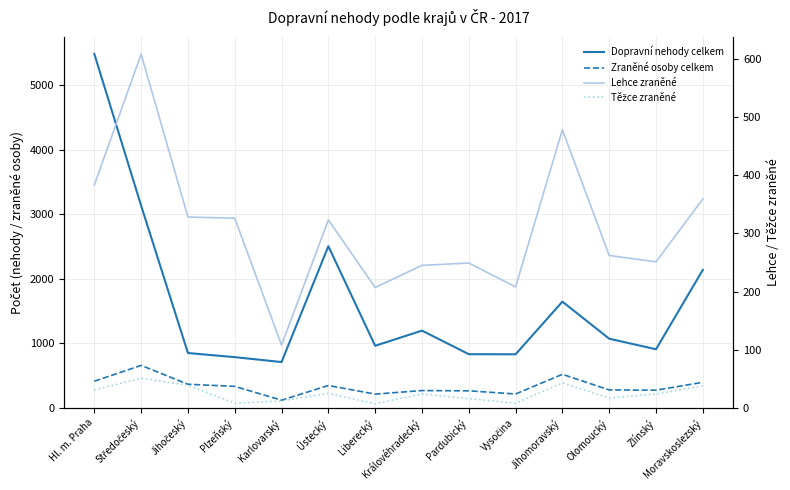

Is it true that Lehce zraněné equals 249 at Pardubický?

True